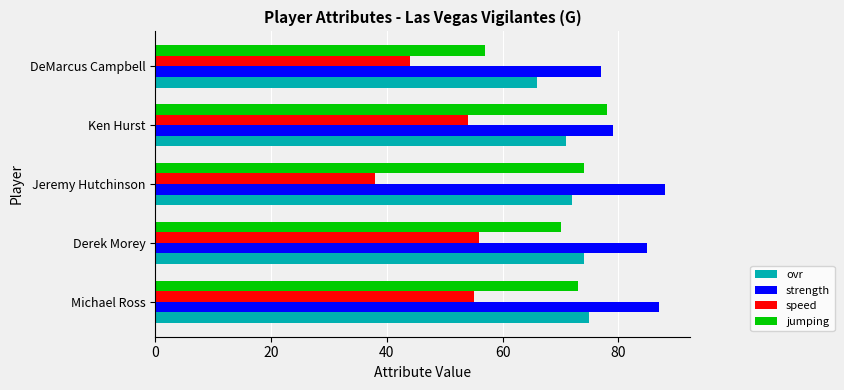

Where is ovr nearest to the value 70?

Ken Hurst